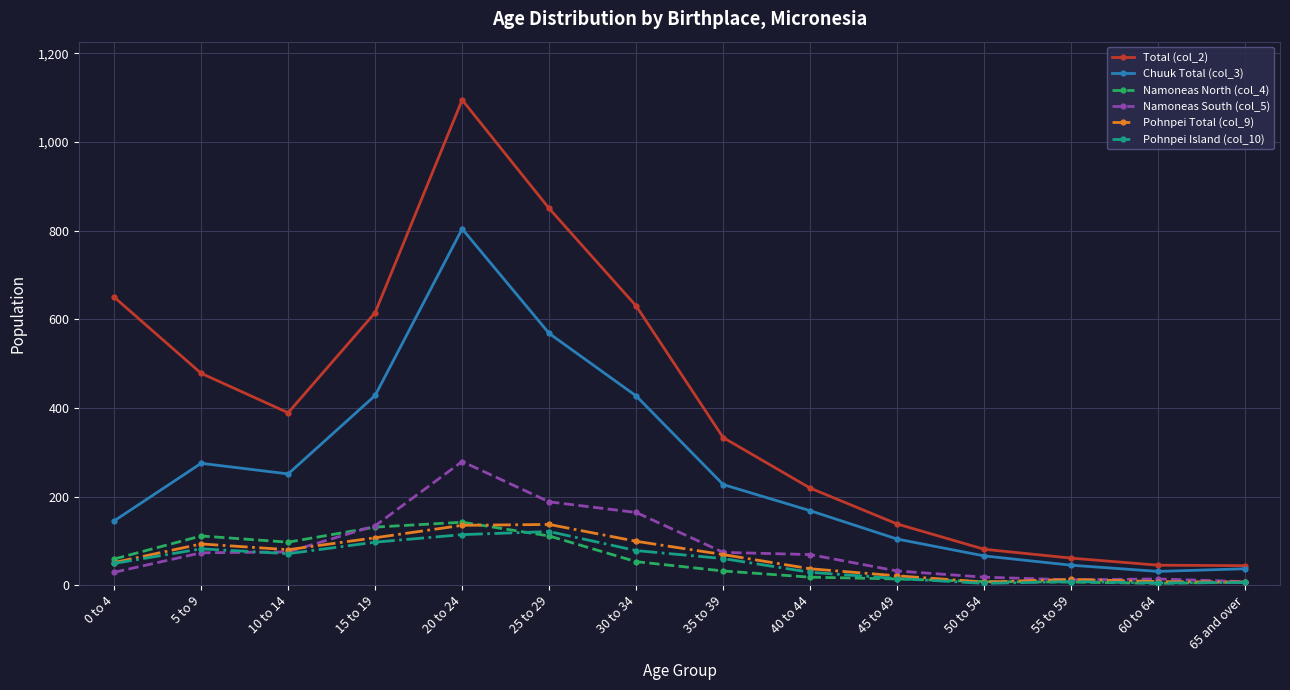

The value of Chuuk Total (col_3) at 55 to 59 is 45. True or false?

True